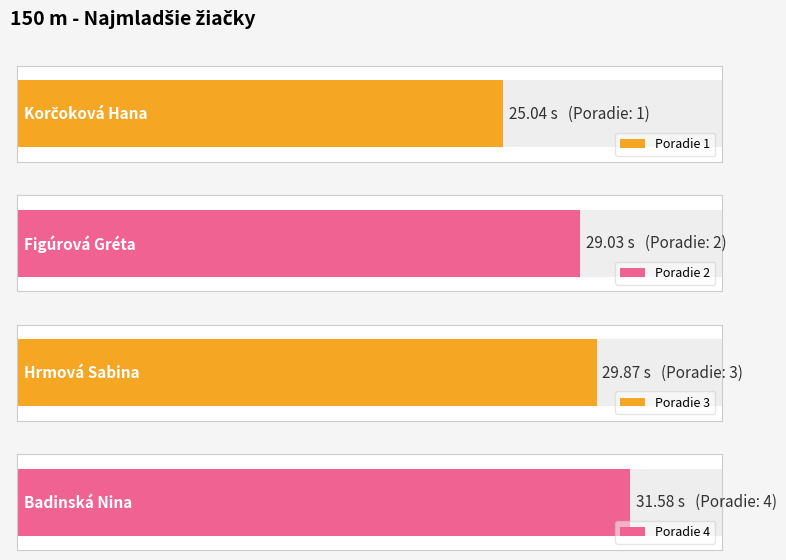

What is the difference between the values at Korčoková Hana and Figúrová Gréta?

4.0